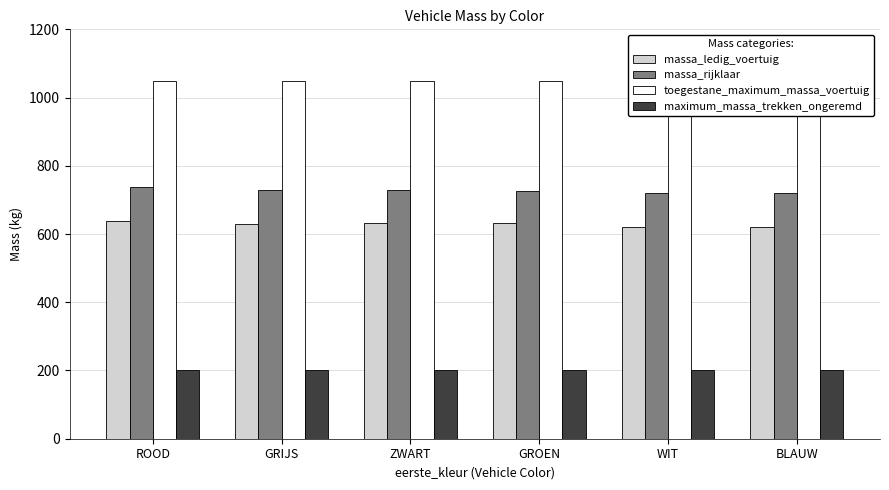

What are all the series names shown in the legend?

massa_ledig_voertuig, massa_rijklaar, toegestane_maximum_massa_voertuig, maximum_massa_trekken_ongeremd